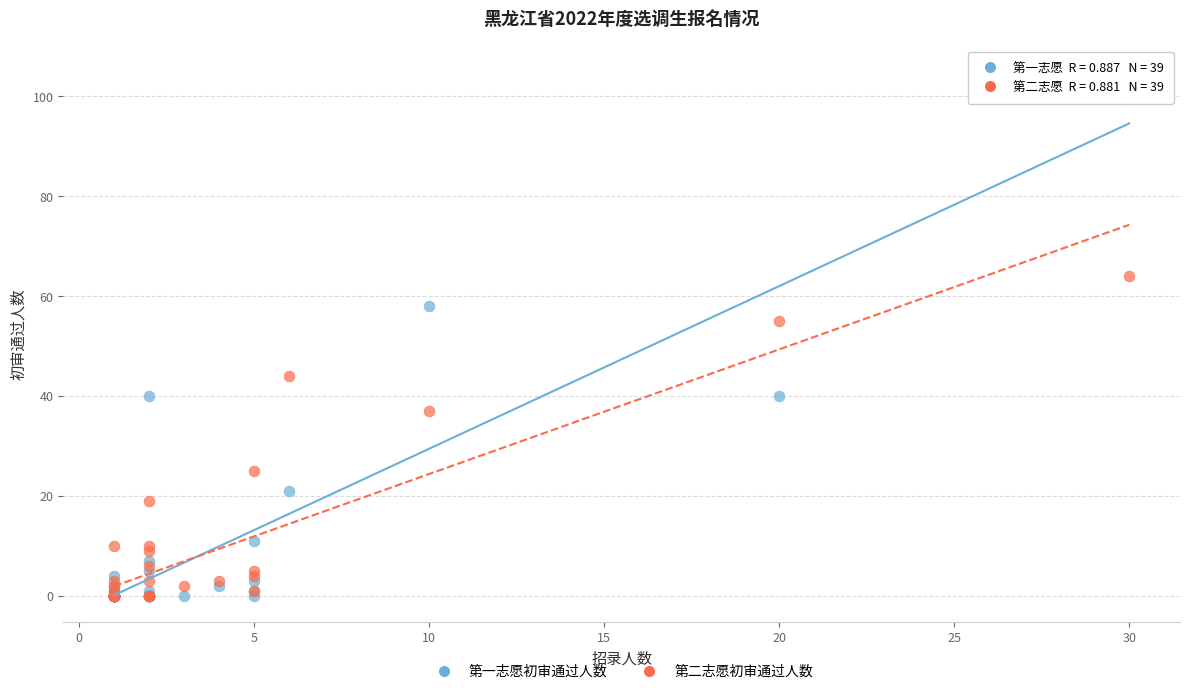

Across all series, what Y value is closest to 52?

55